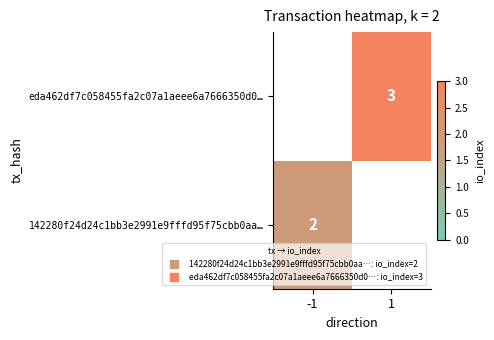

Is the value of eda462df7c058455fa2c07a1aeee6a7666350d0… at 1 greater than the value of 142280f24d24c1bb3e2991e9fffd95f75cbb0aa… at -1?

Yes